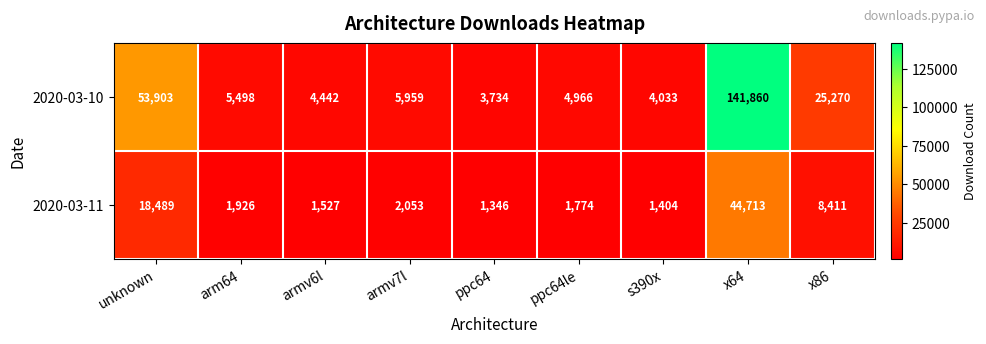

List the series in order of their peak value, highest first.

2020-03-10, 2020-03-11